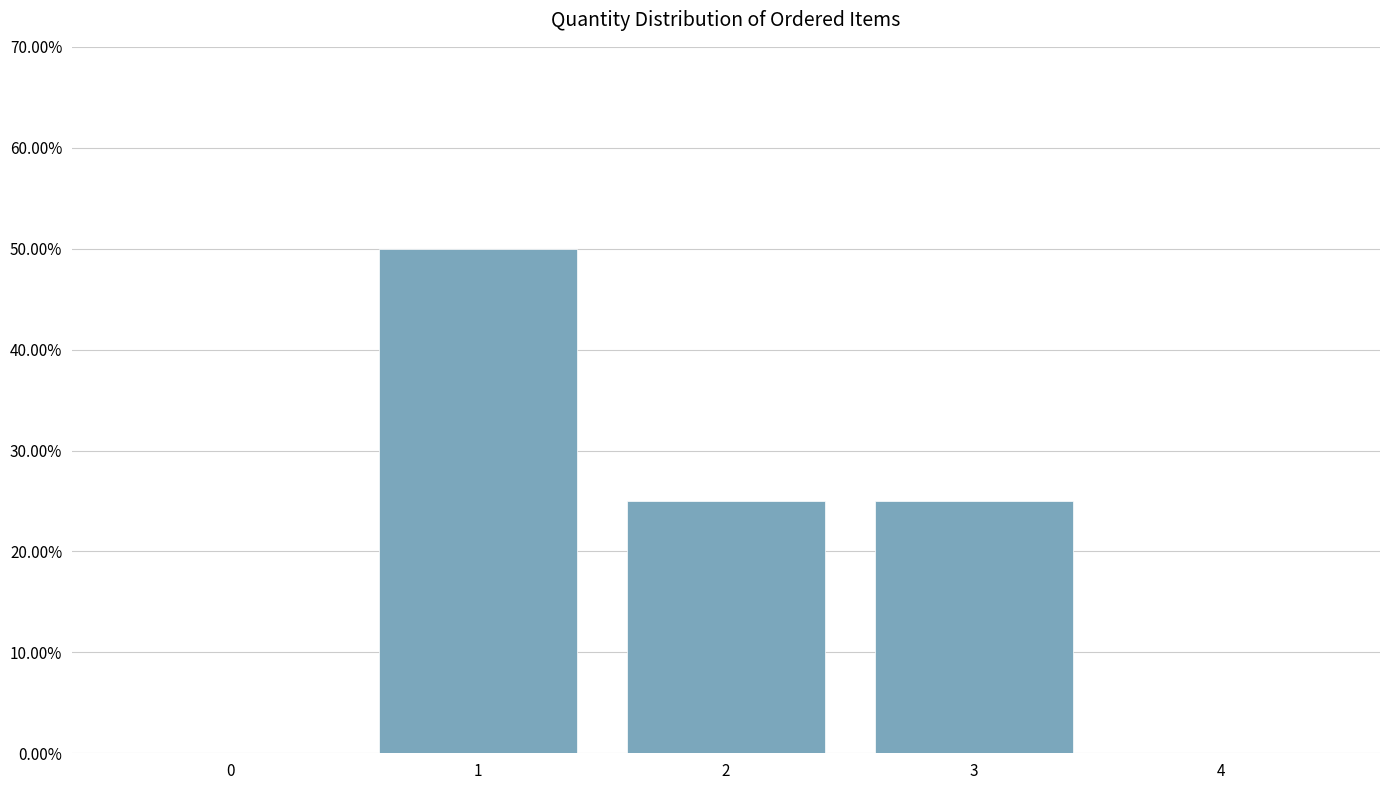

Reading right to left, transcribe all the data shown in this chart.

4=0	3=25	2=25	1=50	0=0